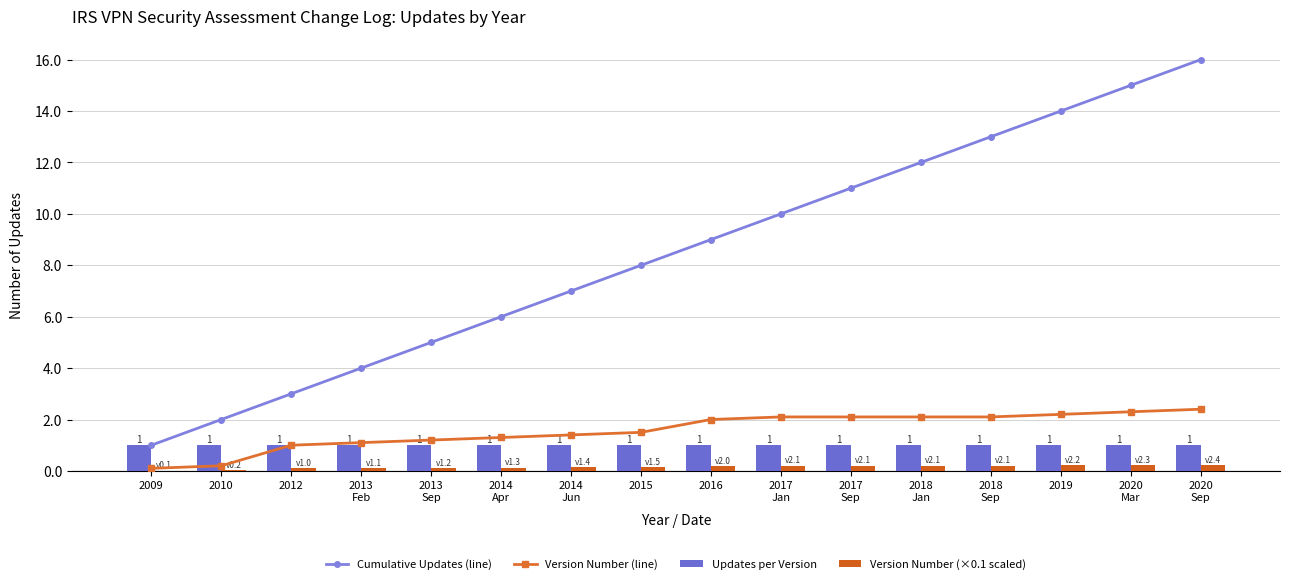

What is the label of the 6th bar from the right?

2017
Sep